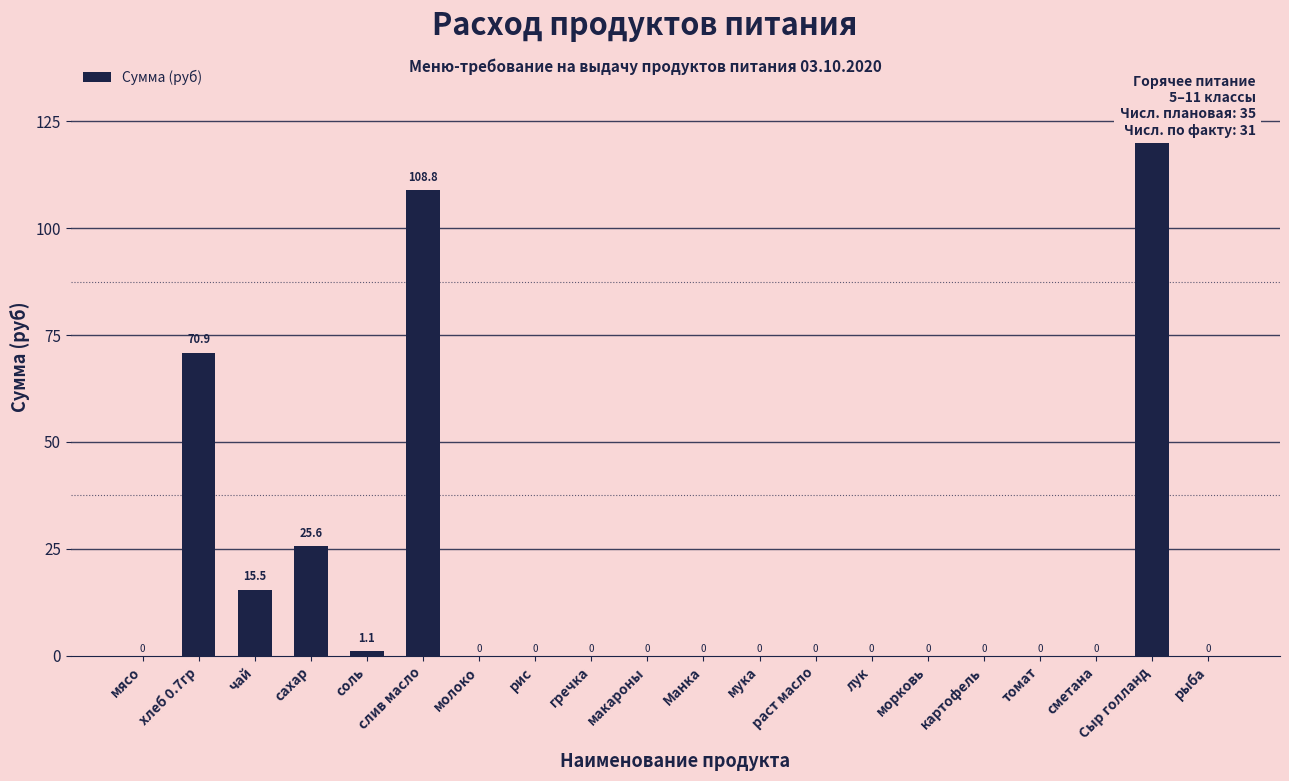

What position from the right is сахар?

17